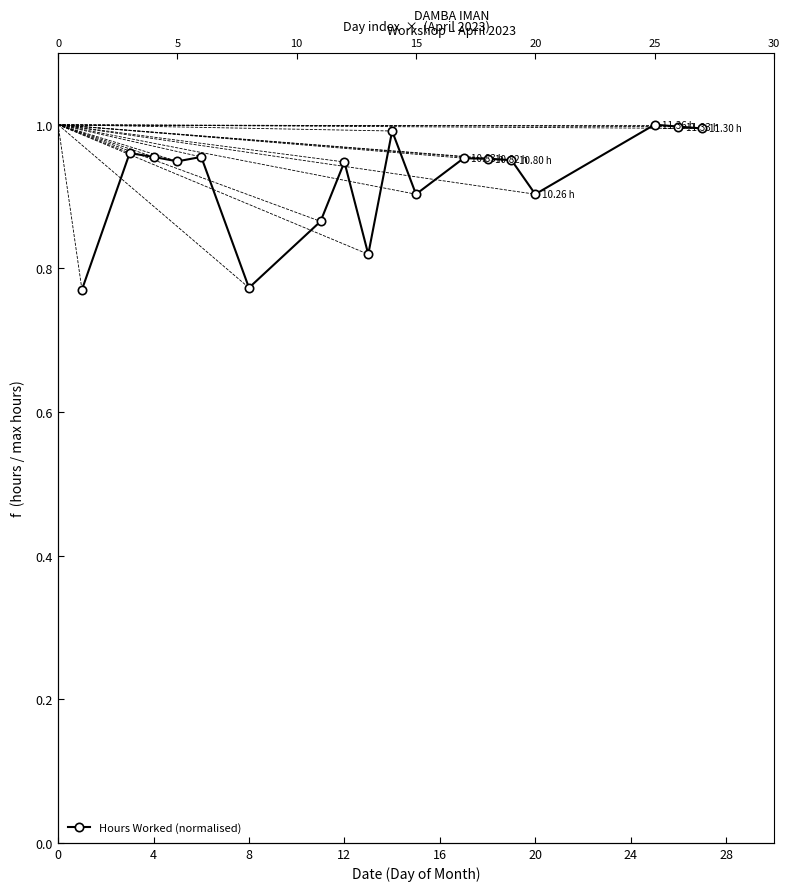

True or false: the data shows 0.6 at 15.

False